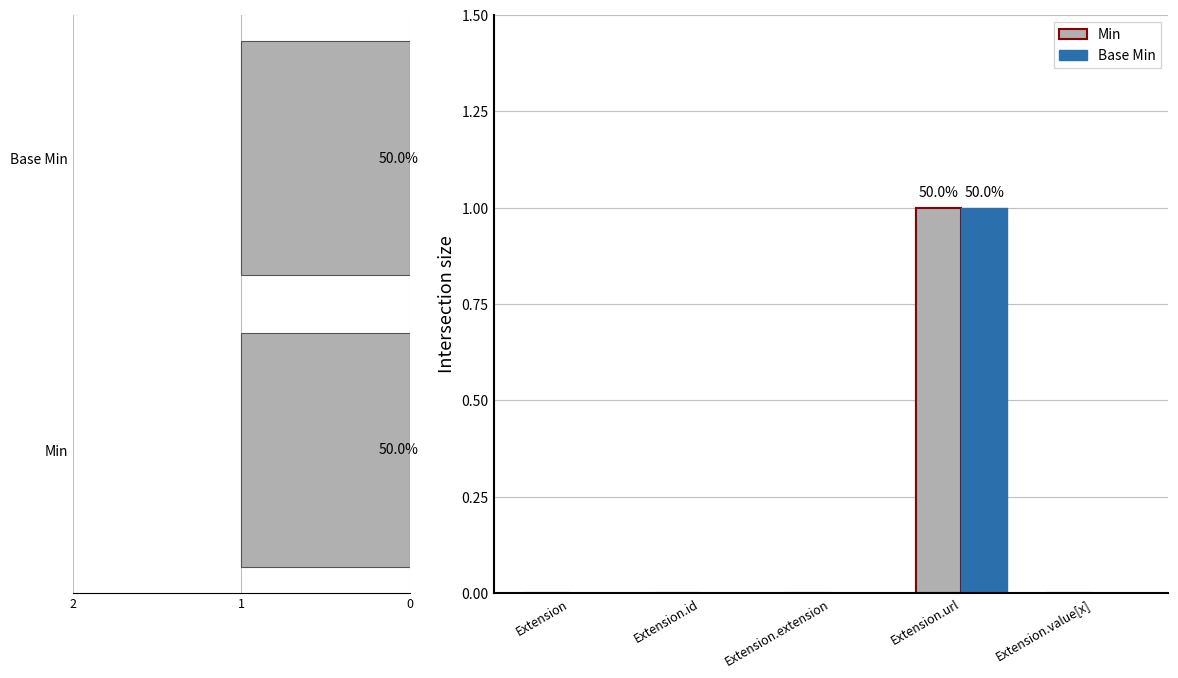

What is the maximum value for Min?

1